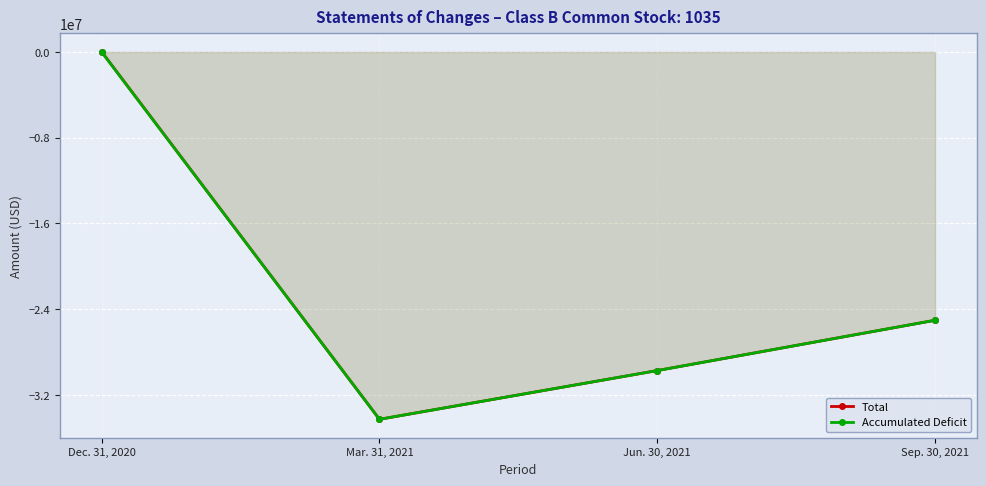

Where does the Total series first go above -25032290?

Dec. 31, 2020